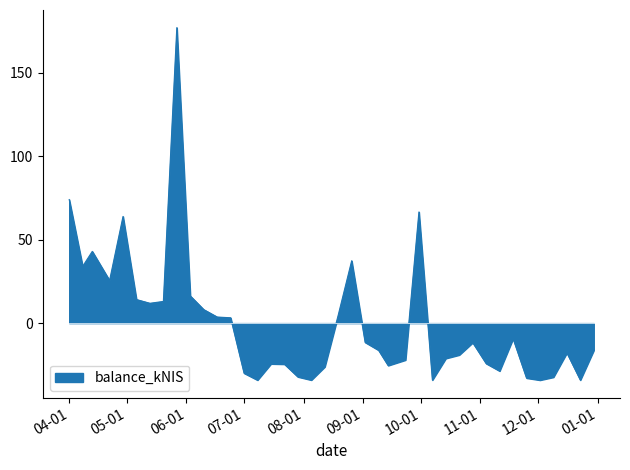

What is the difference between the maximum and minimum values?

211.0